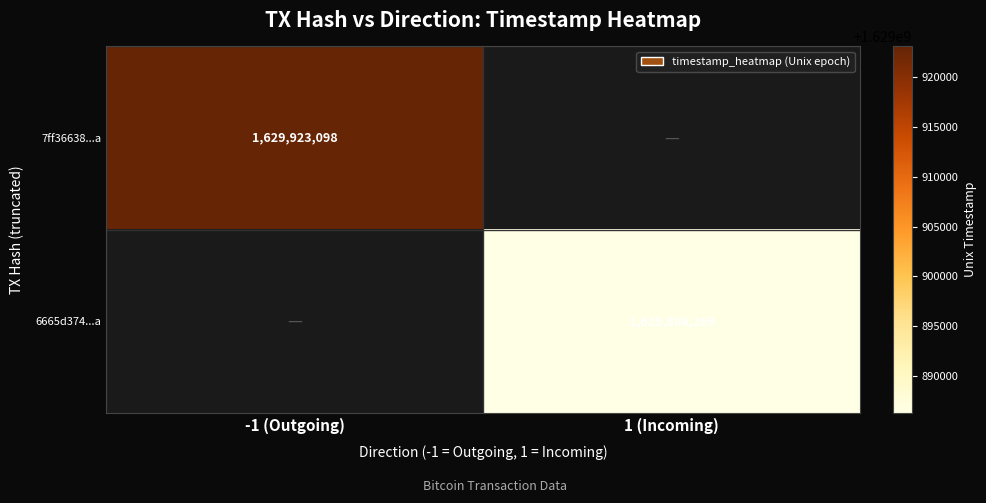

Is the value of 6665d374...a at 1 (Incoming) greater than the value of 7ff36638...a at -1 (Outgoing)?

No